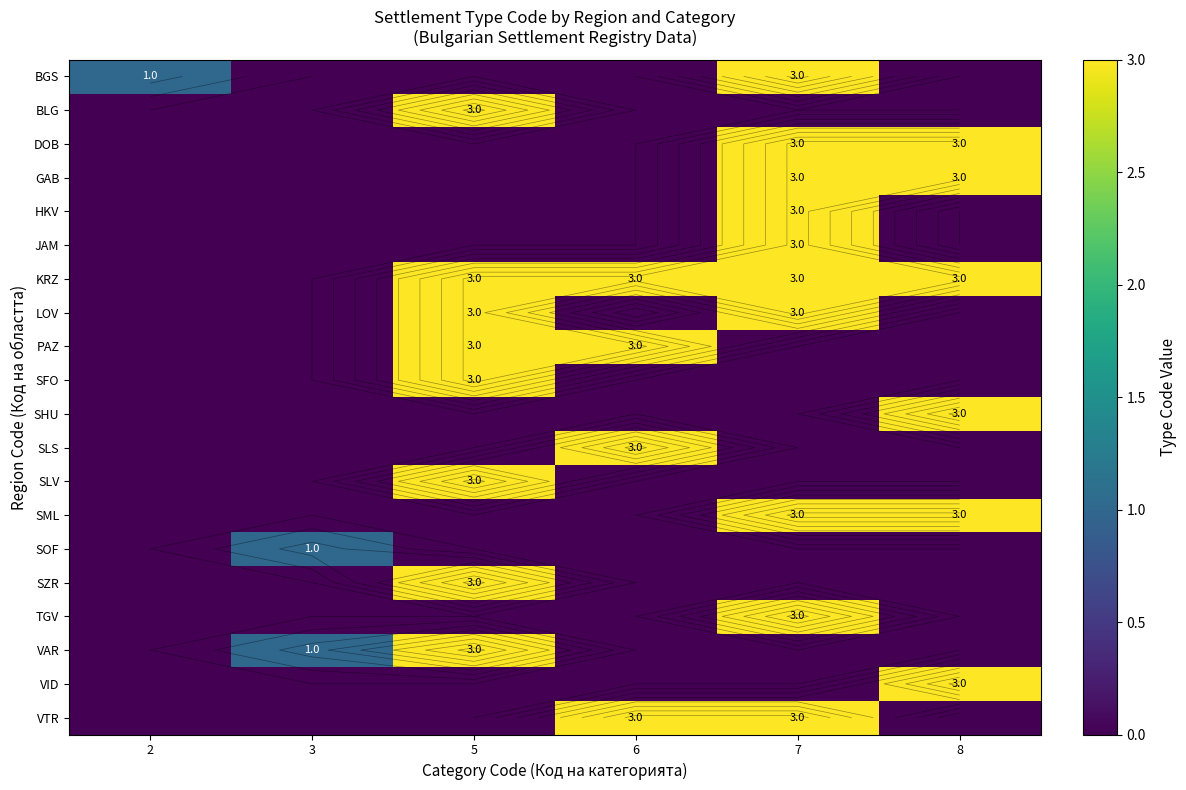

Which series has the largest total across all categories?

KRZ